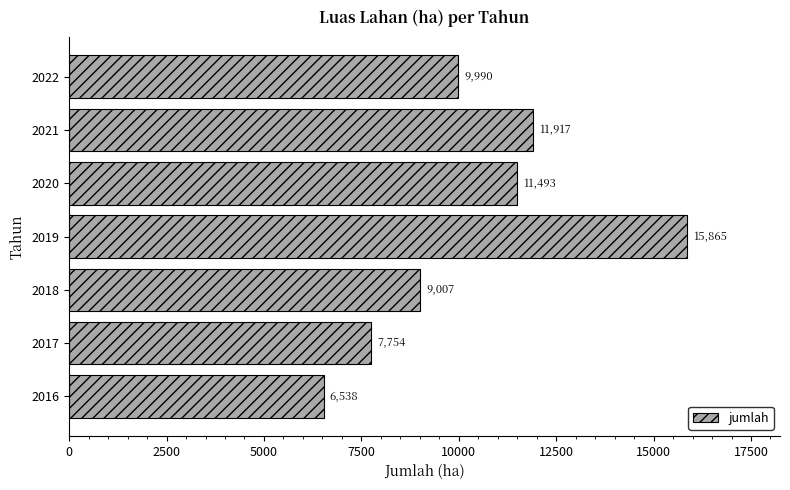

At which label is the value closest to 11201?

2020